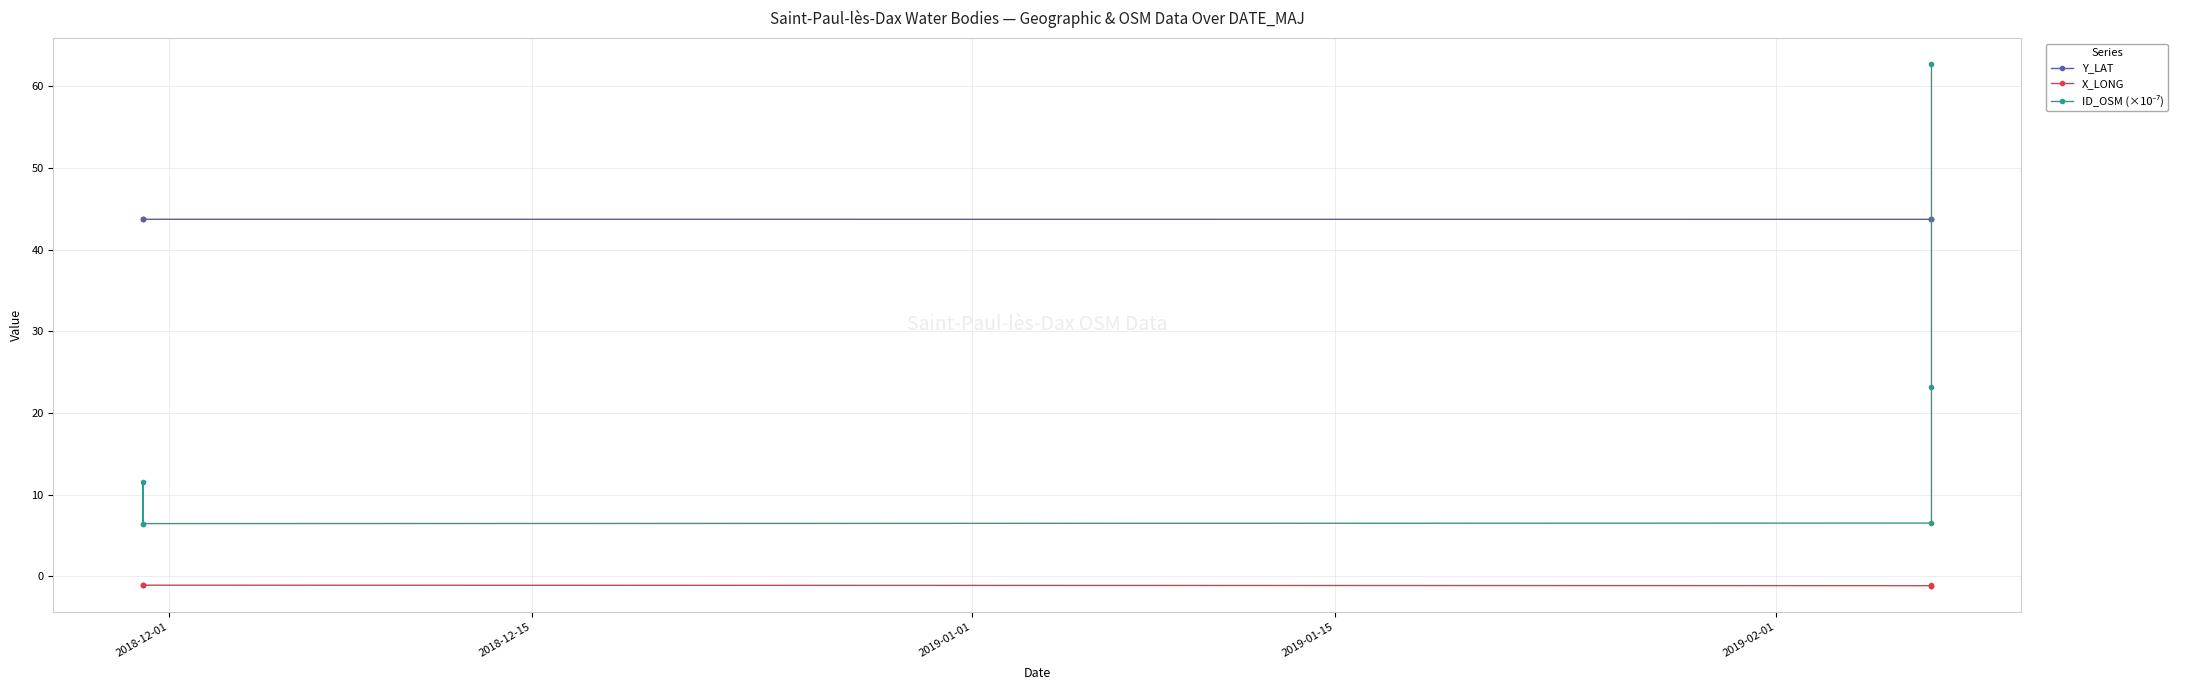

How many data points in ID_OSM (×10⁻⁷) are above 11?

3